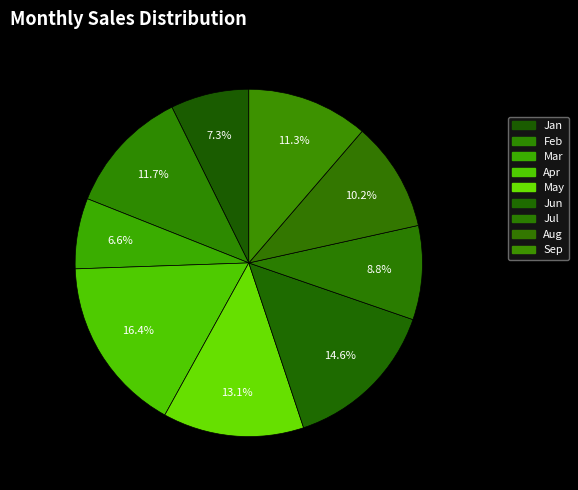

To the nearest percent, what percentage of the pie is Aug?

10%